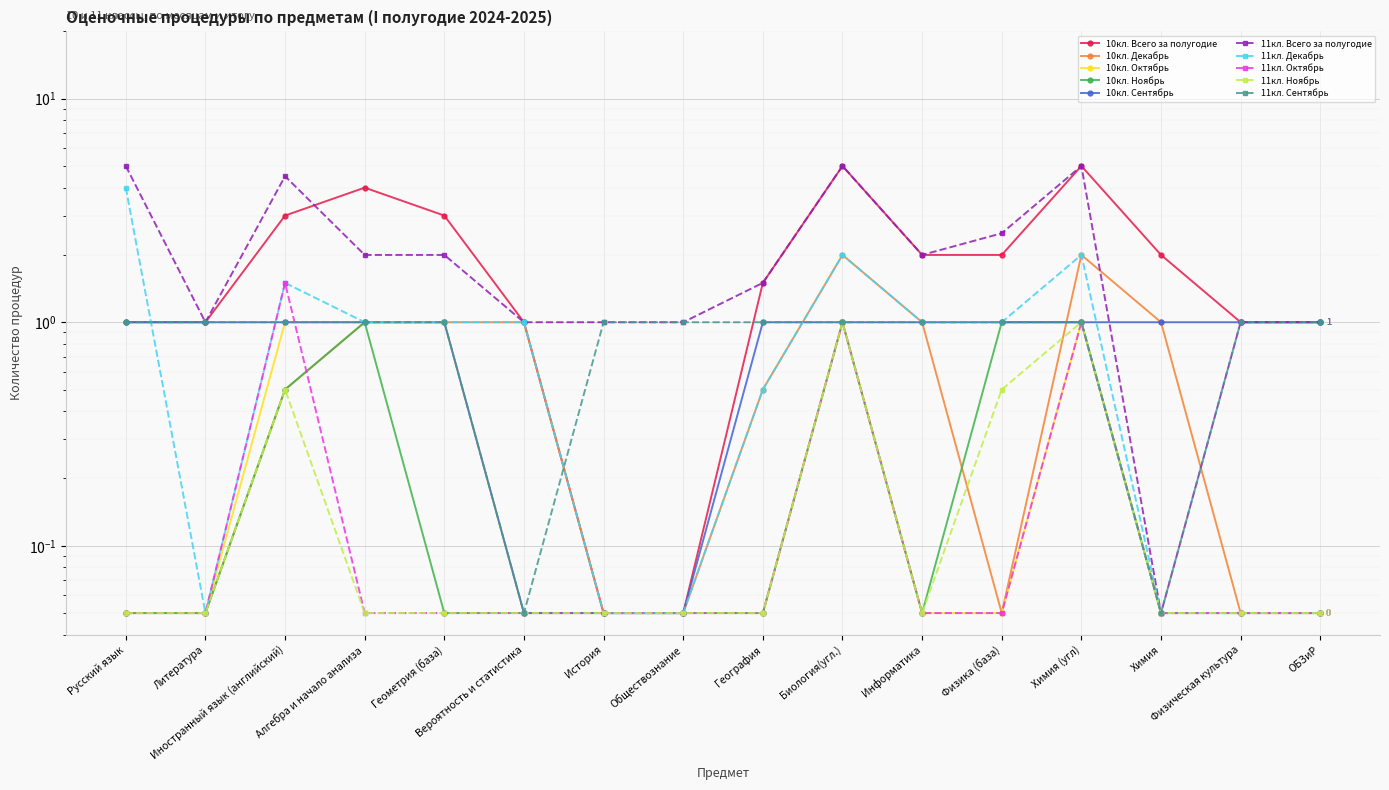

Which series has the widest spread of values?

10кл. Всего за полугодие